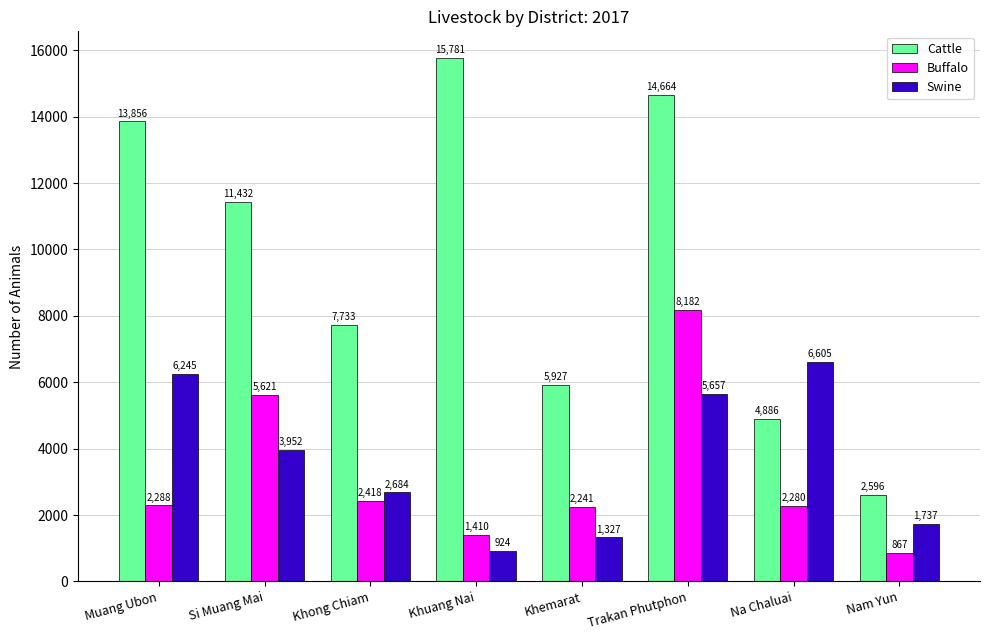

What is the minimum value shown in the chart?

867